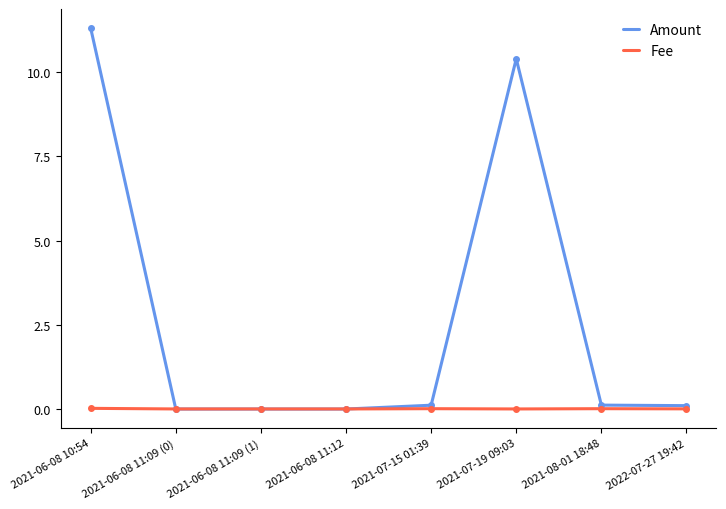

How many categories are shown in the chart?

8